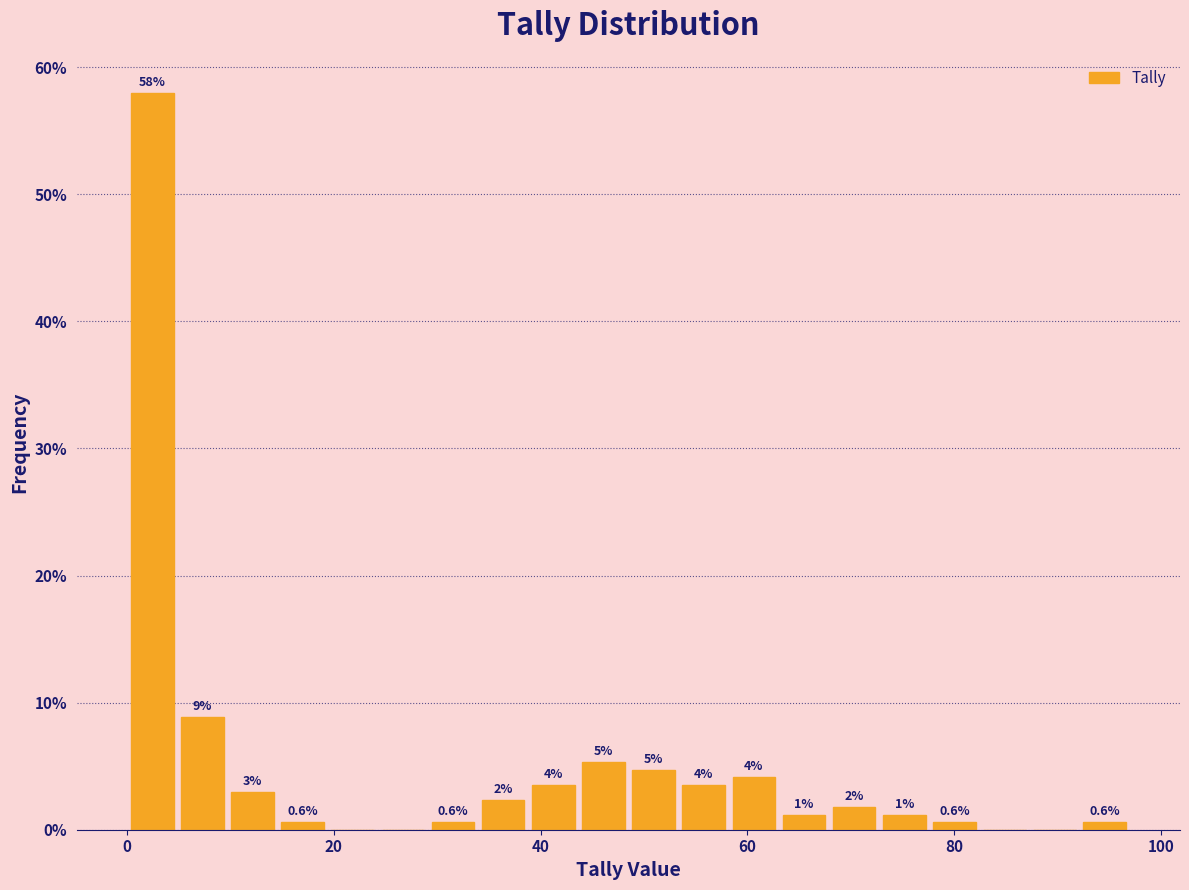

Read against the x-axis, roughly where is the centre of the tallest bar?

2